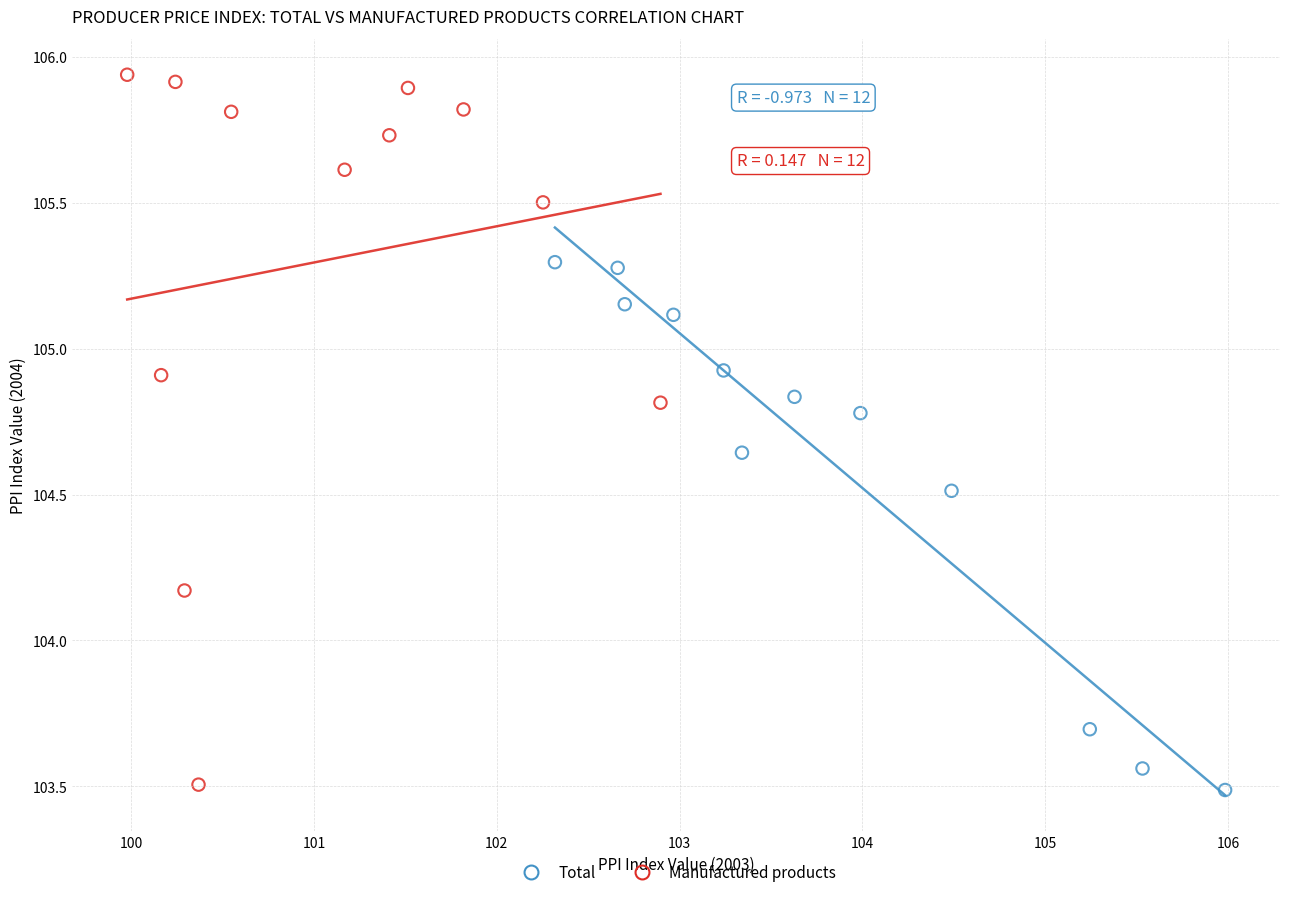

What are all the series names shown in the legend?

Total, Manufactured products